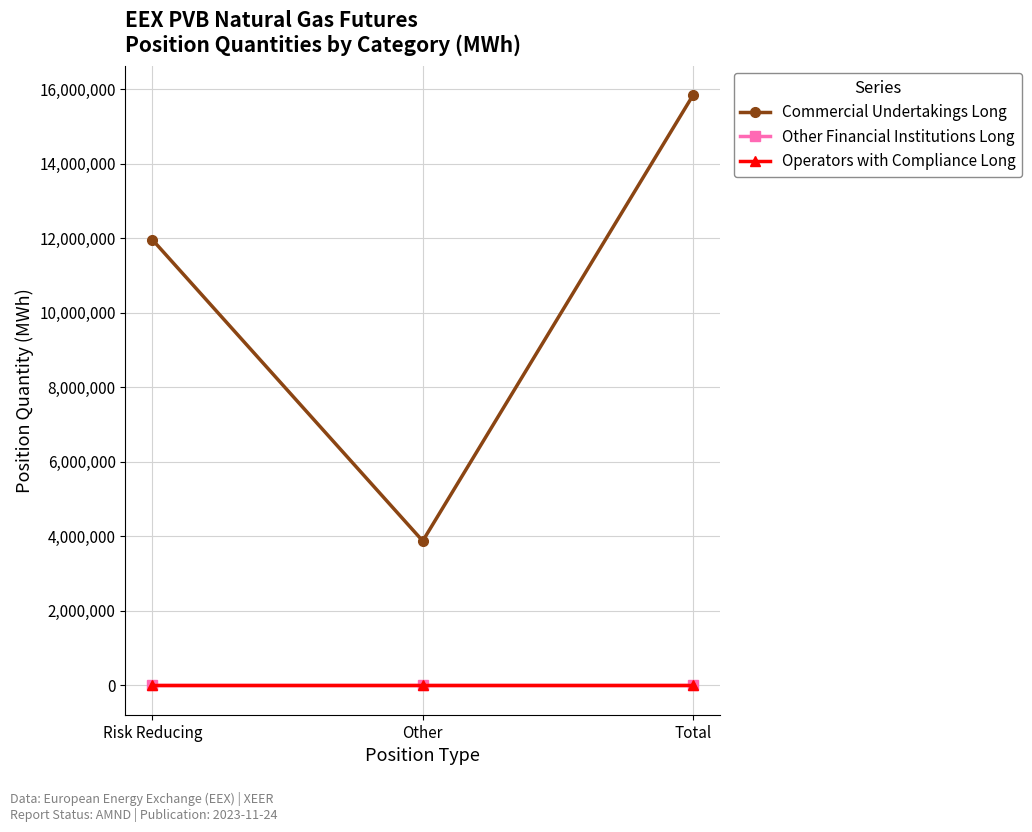

List the labels in order of Commercial Undertakings Long value, smallest first.

Other, Risk Reducing, Total